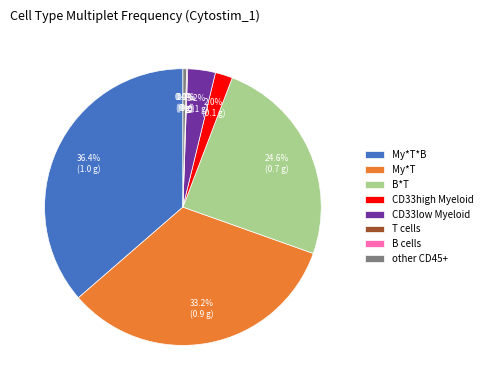

Does B*T account for over 50% of the chart?

No